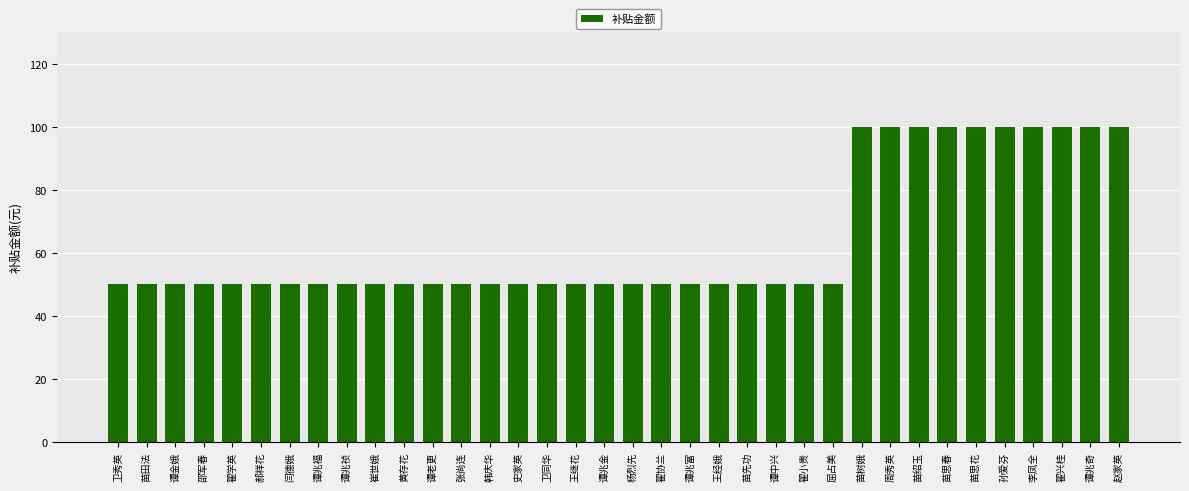

What position from the right is 苗绍玉?

8